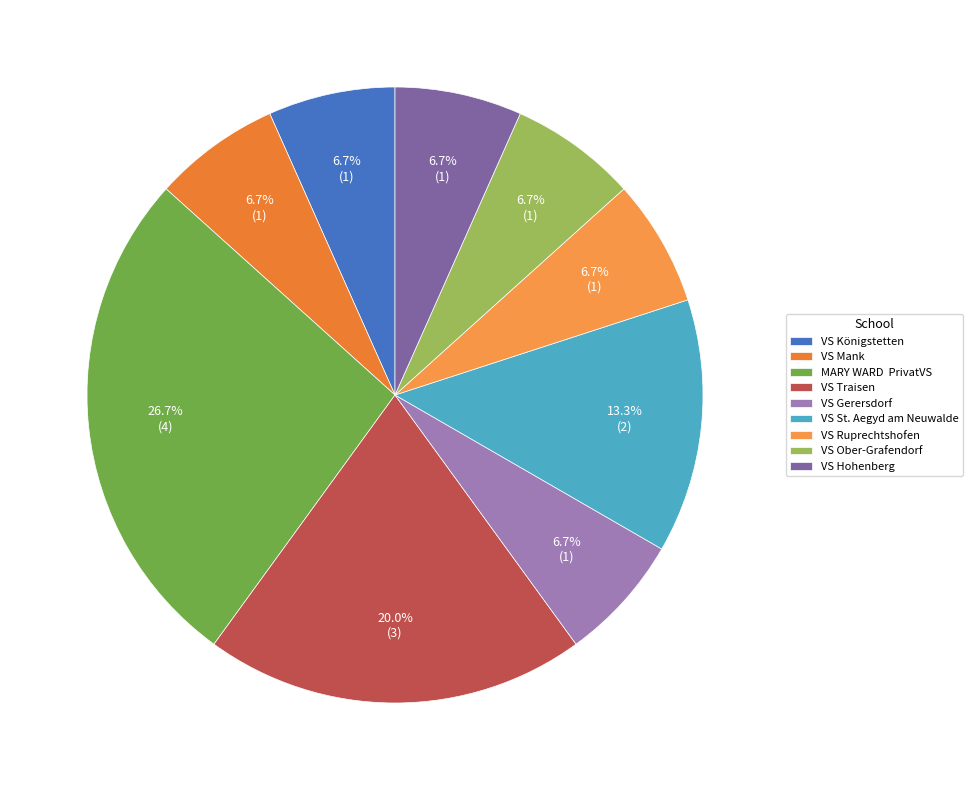

Rank the categories by value from lowest to highest.

VS Königstetten, VS Mank, VS Gerersdorf, VS Ruprechtshofen, VS Ober-Grafendorf, VS Hohenberg, VS St. Aegyd am Neuwalde, VS Traisen, MARY WARD  PrivatVS